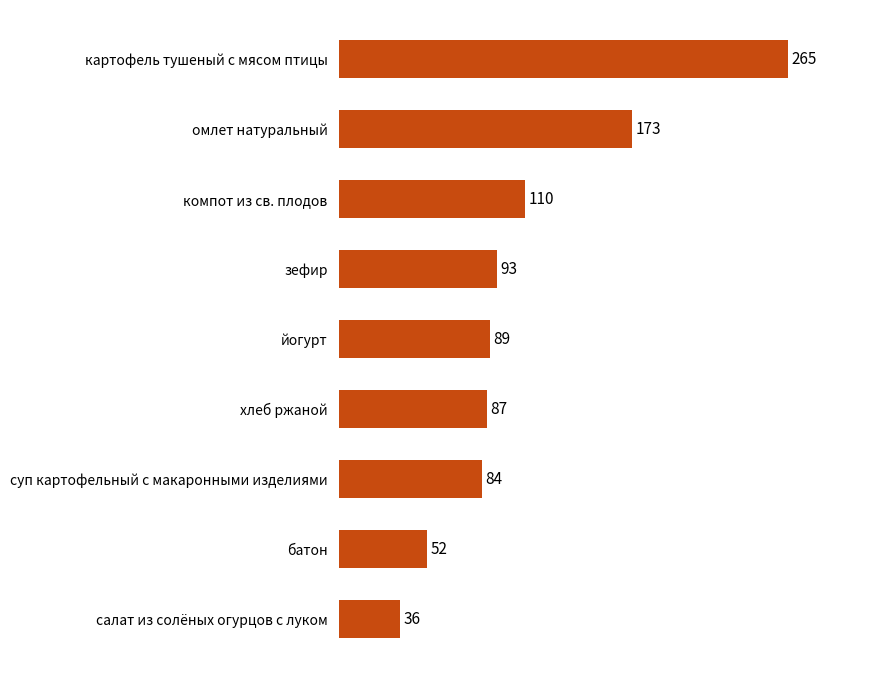

Is it true that the value at картофель тушеный с мясом птицы is 265?

True